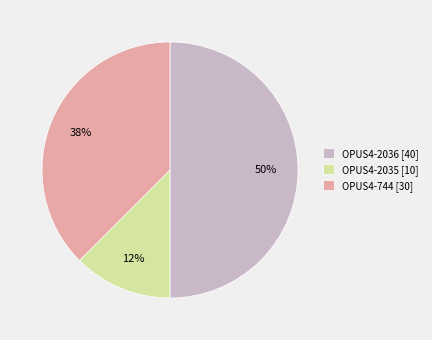

True or false: OPUS4-744 accounts for 38% of the total.

True